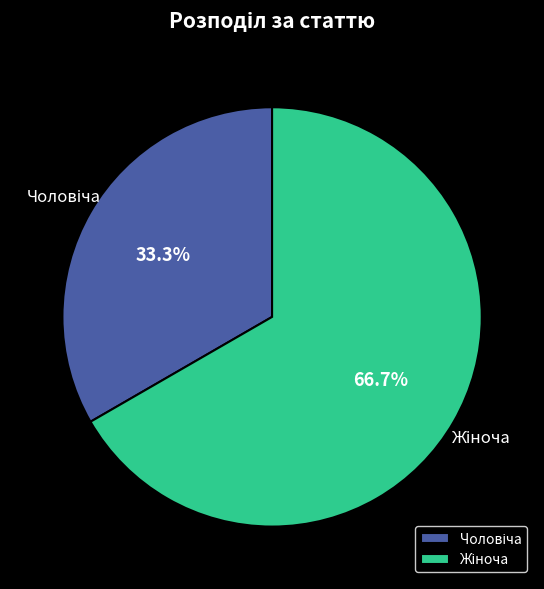

Is there any slice that represents more than half of the pie?

Yes